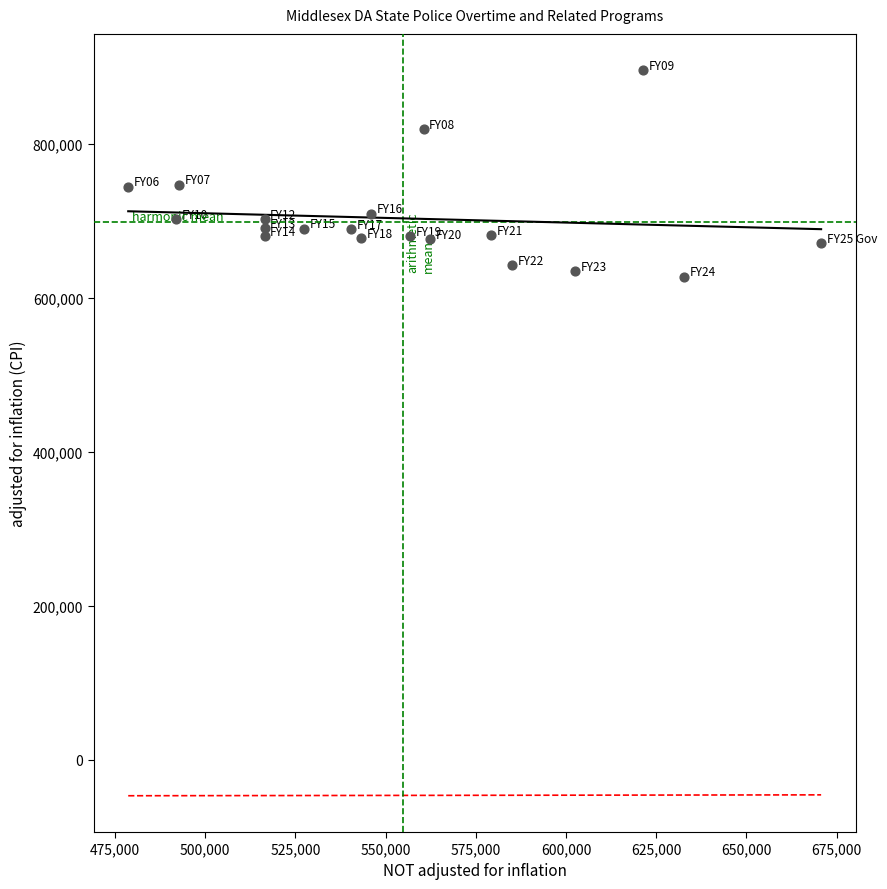

What is the range of Y values (max minus min)?

268457